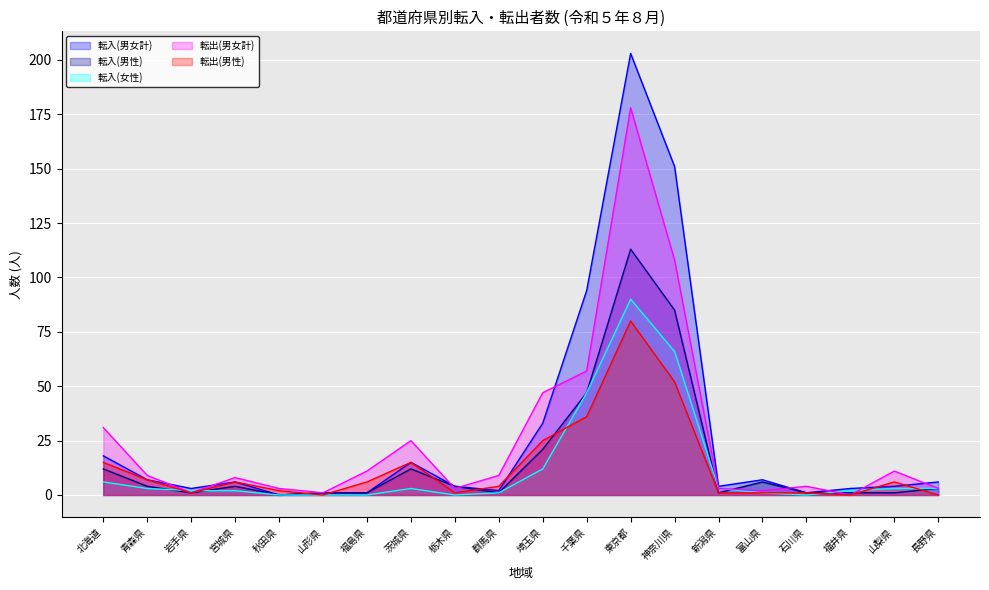

How many interior local peaks does the 転出(男性) series have?

4